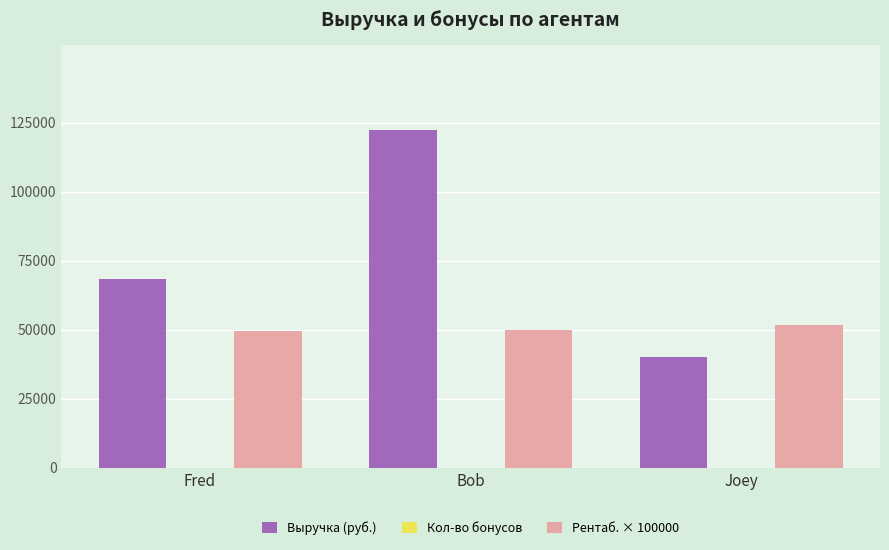

At which label is Выручка (руб.) closest to 81209?

Fred